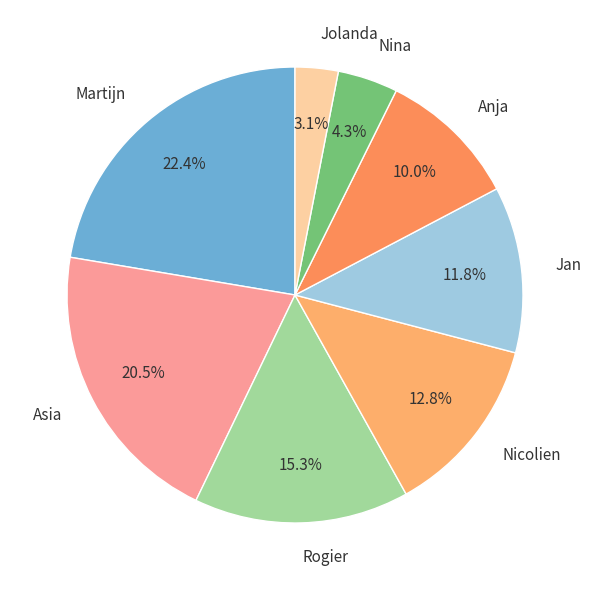

Approximately how many times larger is the value at Jolanda compared to Nina?

0.7